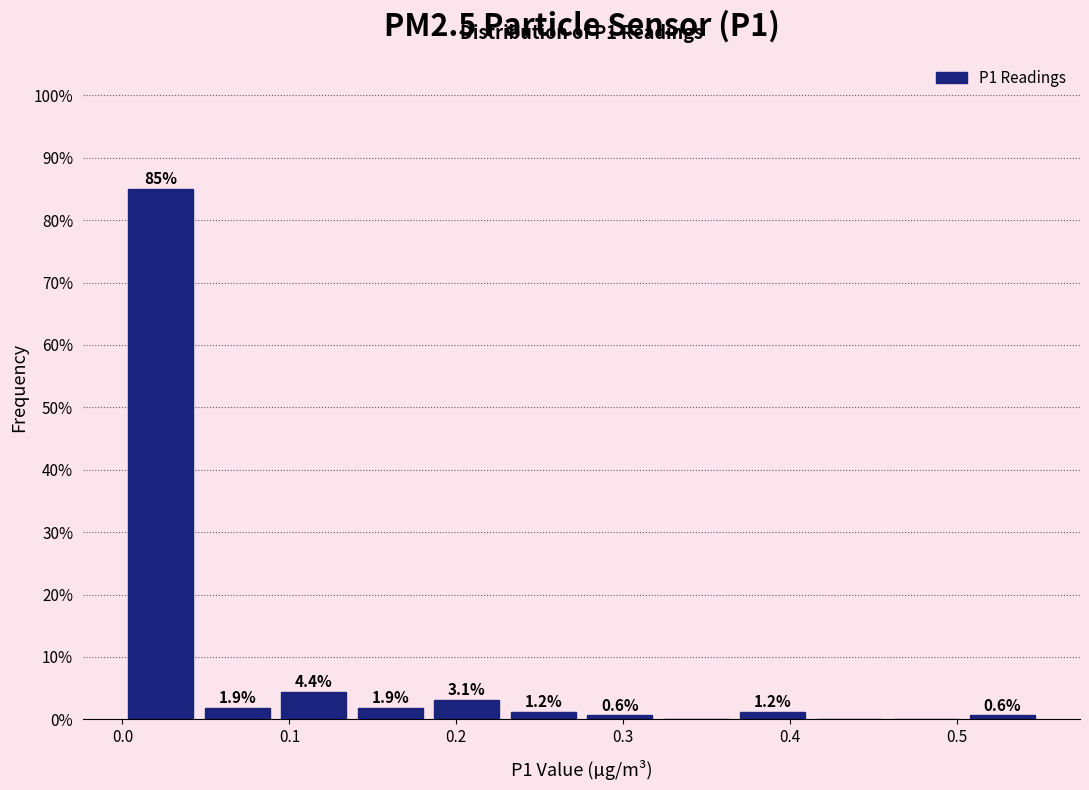

Which range on the x-axis has the tallest bar?

0.00 to 0.05